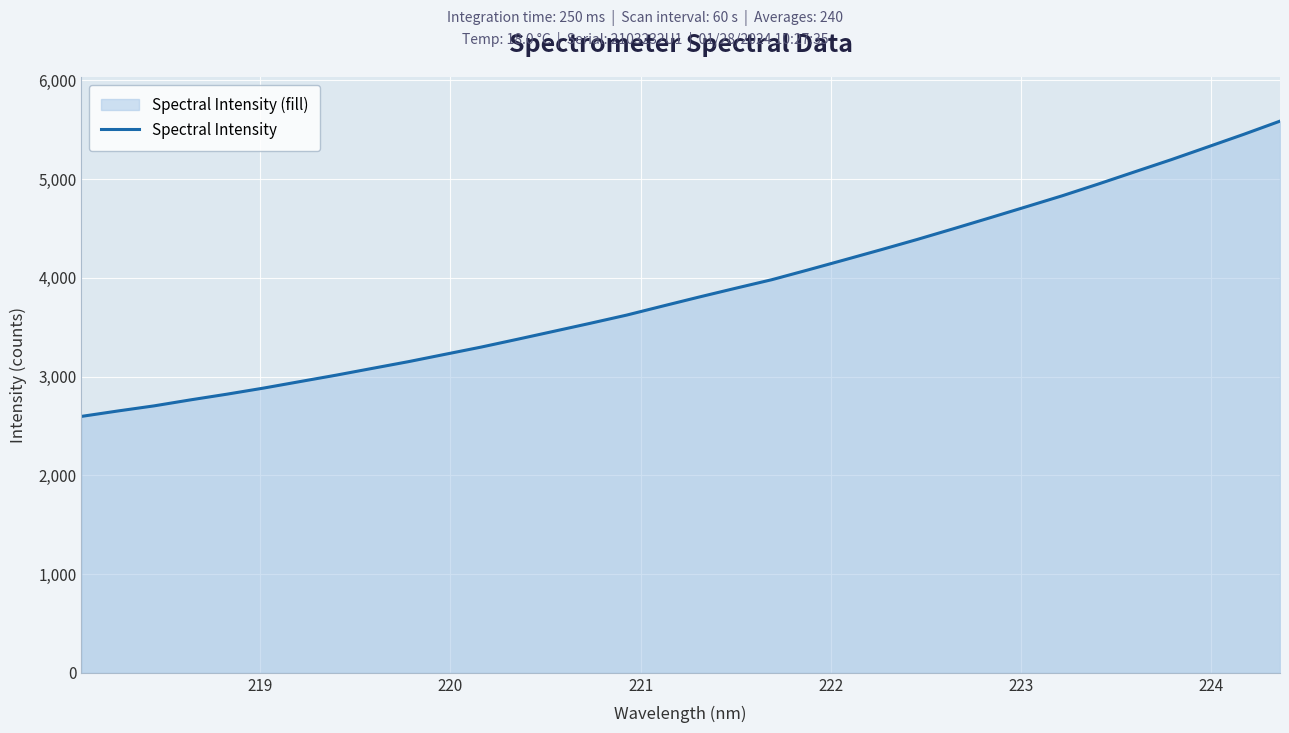

What is the average value?

3874.4